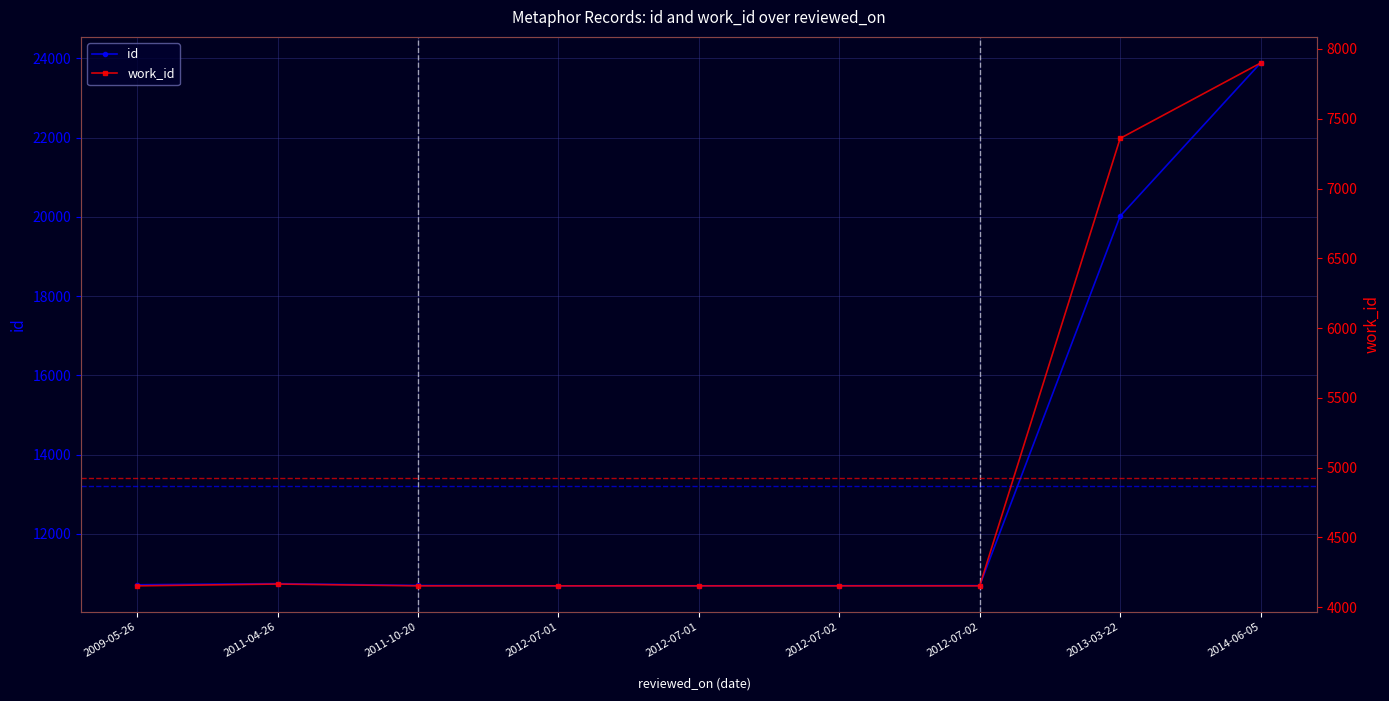

What is the difference between the highest and lowest values at 2012-07-01?

6535